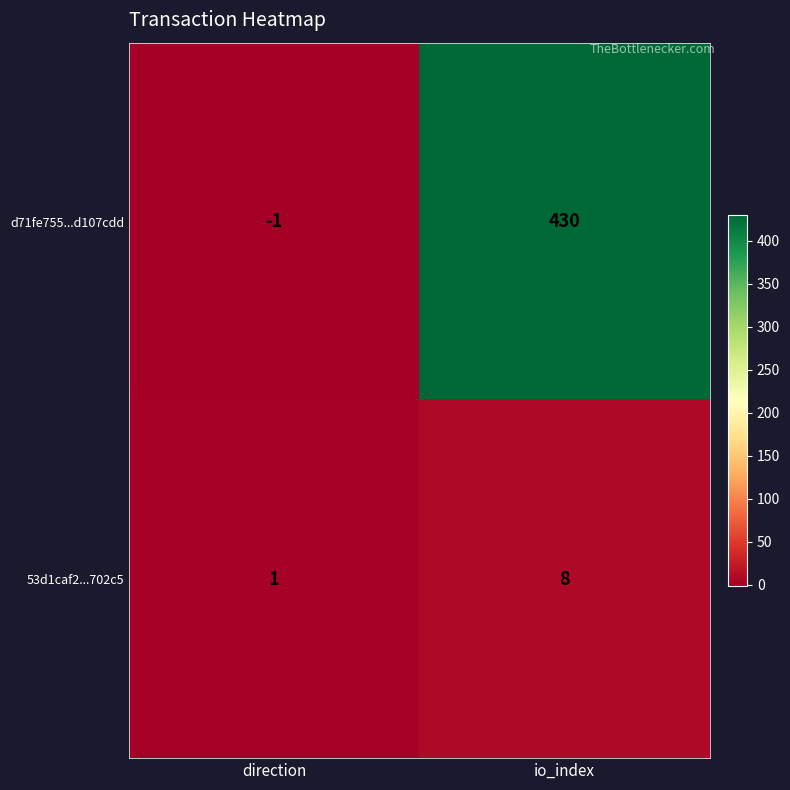

What is the difference between the maximum and minimum values in the 53d1caf2...702c5 series?

7